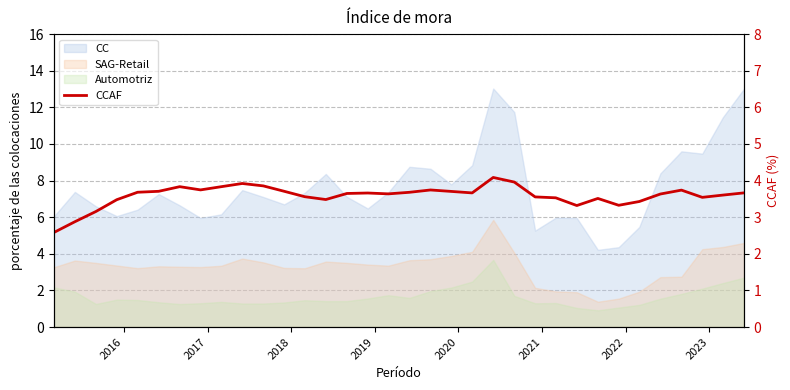

Reading left to right, what are all the values shown in this chart?

2.6	2.9	3.2	3.5	3.7	3.7	3.8	3.7	3.8	3.9	3.9	3.7	3.6	3.5	3.6	3.7	3.6	3.7	3.7	3.7	3.7	4.1	4.0	3.6	3.5	3.3	3.5	3.3	3.4	3.6	3.7	3.5	3.6	3.7